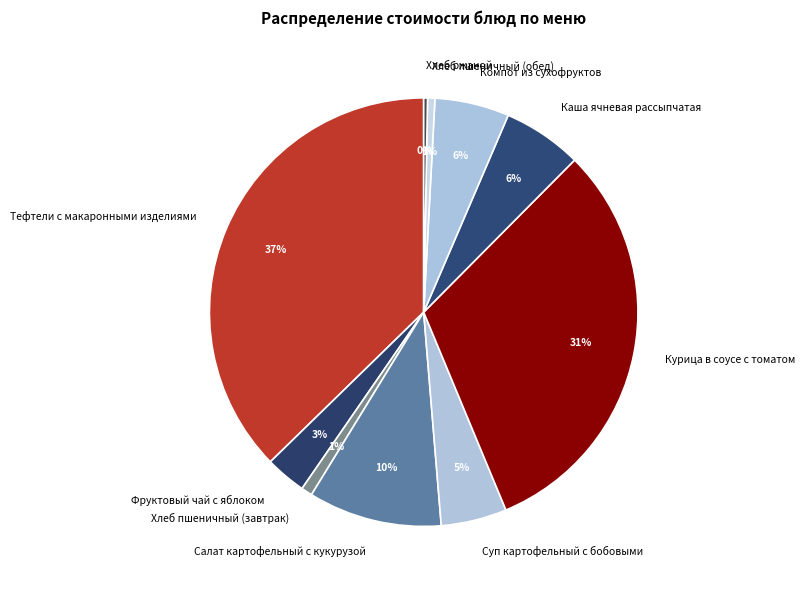

Is there any slice that represents more than half of the pie?

No